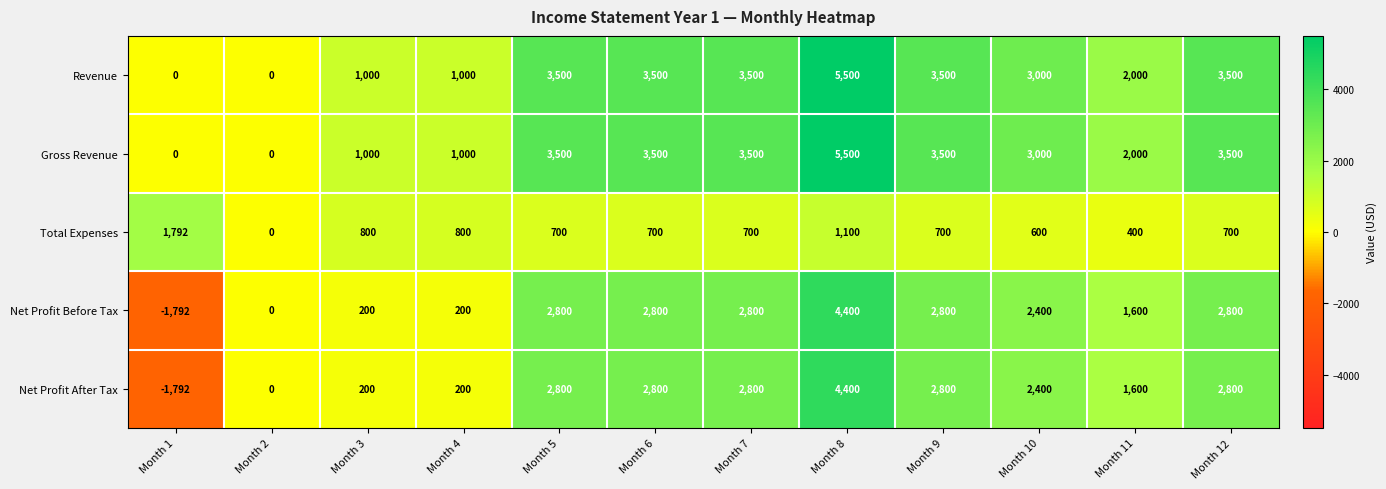

What is the maximum value shown in the chart?

5500